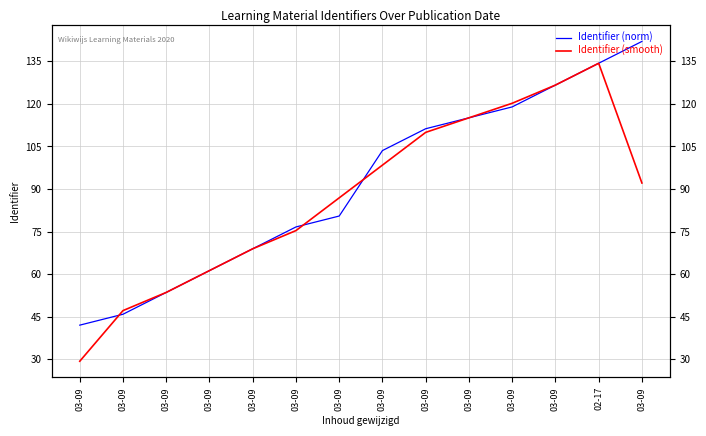

Where is the first local maximum for Identifier (smooth)?

02-17